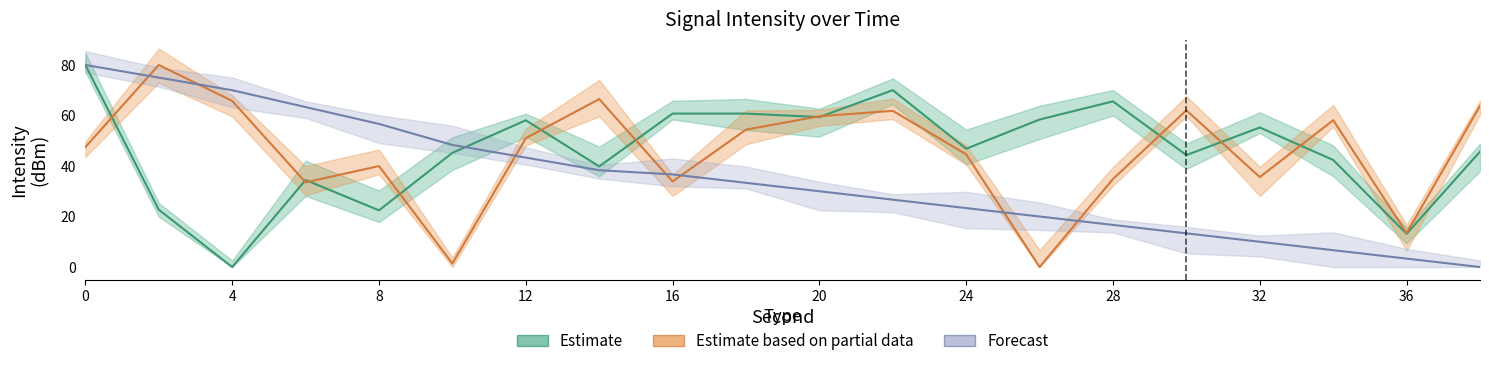

Reading right to left, transcribe all the data shown in this chart.

Estimate: 45.7	13.1	42.4	55.2	44.3	65.6	58.4	46.8	70.0	59.4	60.8	60.8	39.8	58.1	45.2	22.4	34.4	0.0	22.7	80.0
Estimate based on partial data: 63.8	13.4	58.1	35.6	62.0	34.9	0.0	44.6	61.8	59.7	54.4	33.9	66.5	51.0	1.4	40.0	33.5	65.8	80.0	47.5
Forecast: 0.0	3.3	6.7	10.0	13.3	16.7	20.0	23.3	26.7	30.0	33.3	36.7	38.3	43.3	48.3	56.7	63.3	70.0	75.0	80.0